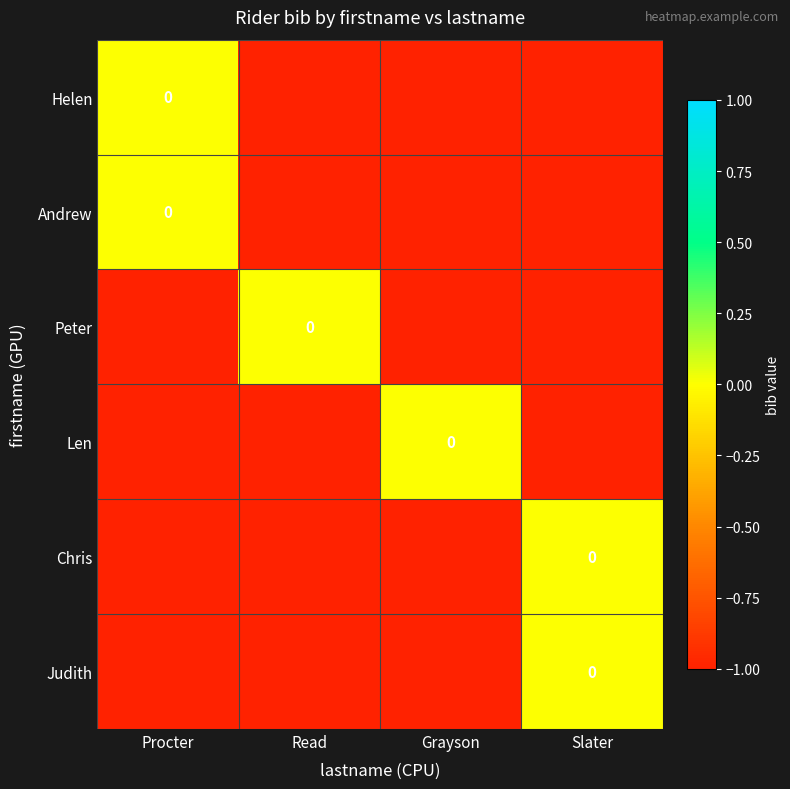

Which series has the widest spread of values?

Helen